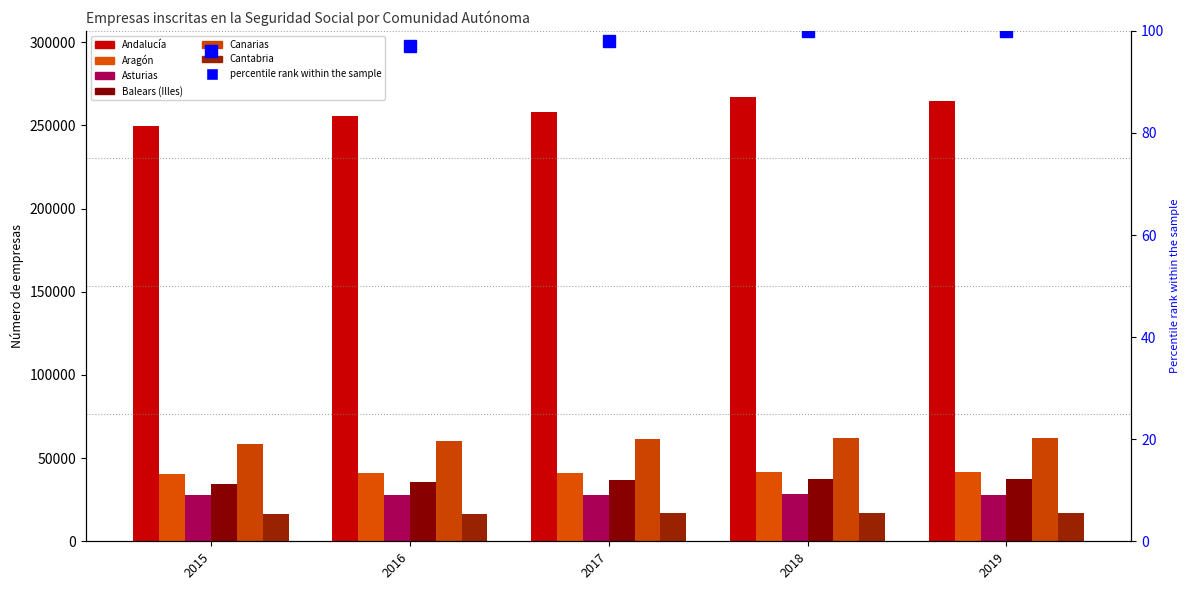

How many Andalucía values are between 255615 and 264970?

3